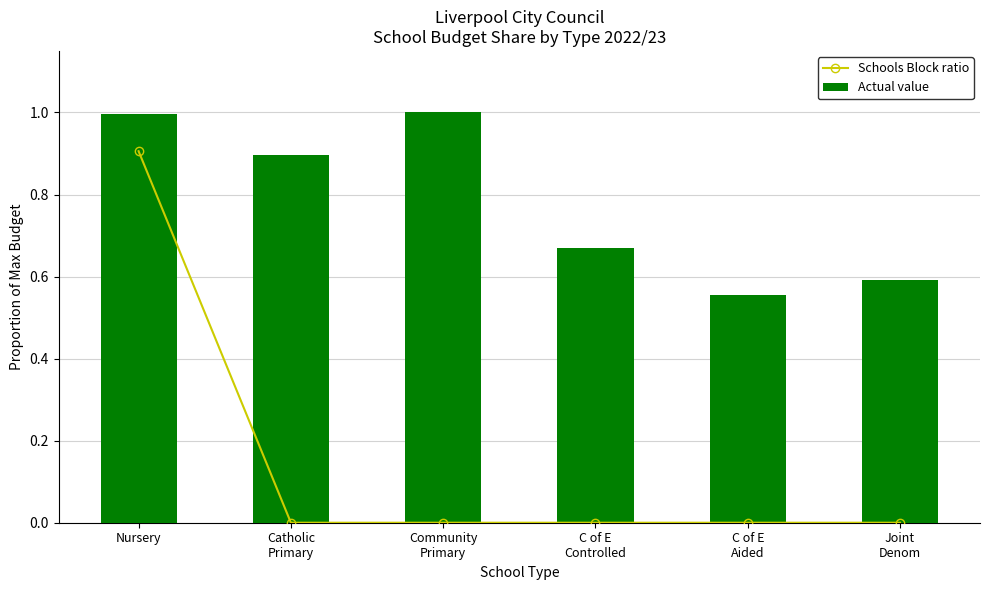

What is the value of the Actual value bar at the 1st from the left?

1.0